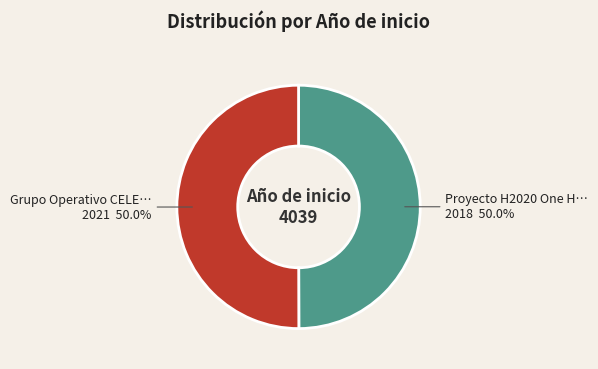

Which category accounts for the majority?

Grupo Operativo CELEGAND